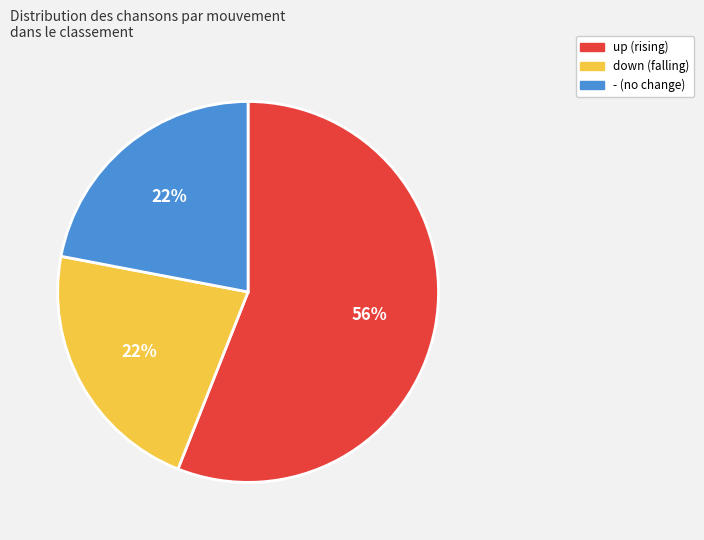

Count the number of slices in the pie.

3